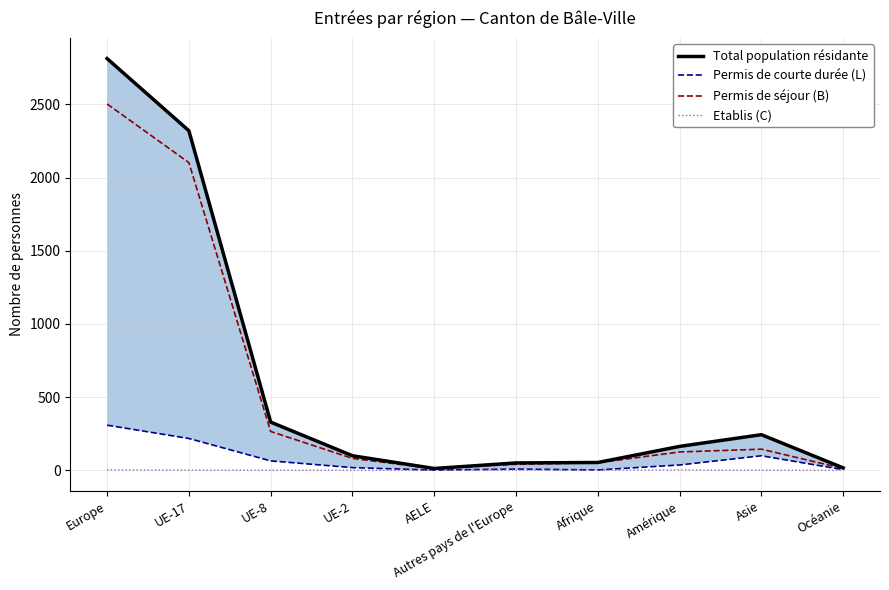

What is the label of the 3rd point from the right?

Amérique